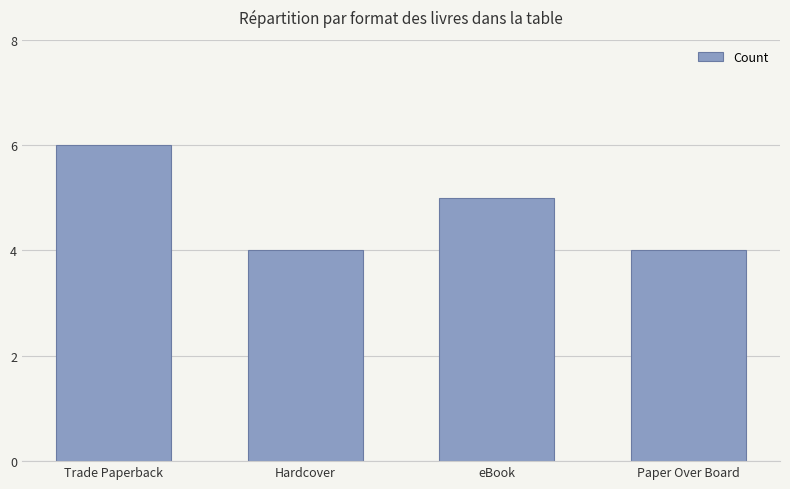

What is the sum of all values?

19